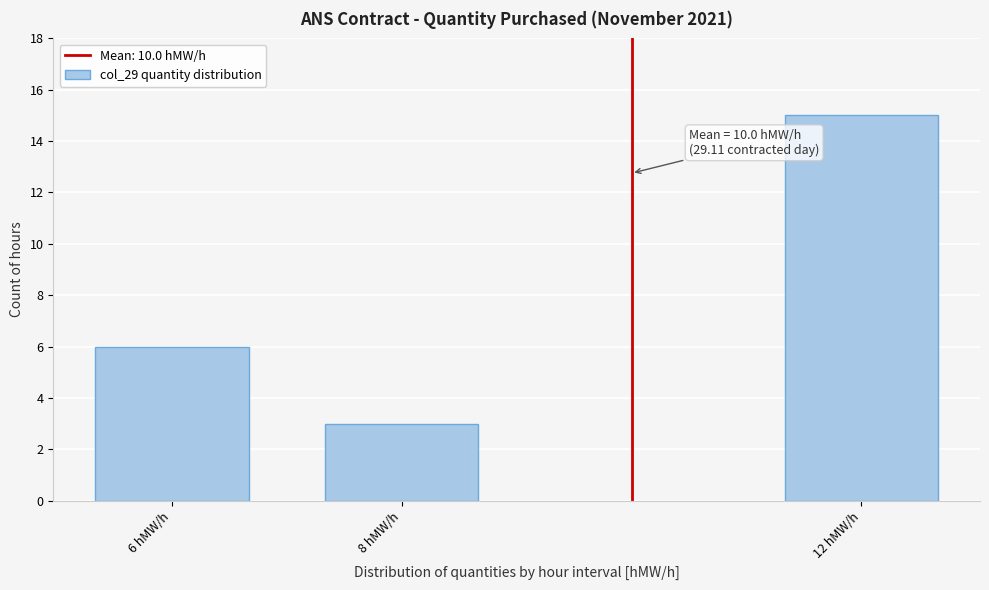

Reading left to right, list all the values displayed in this chart.

6 hMW/h=6	8 hMW/h=3	12 hMW/h=15